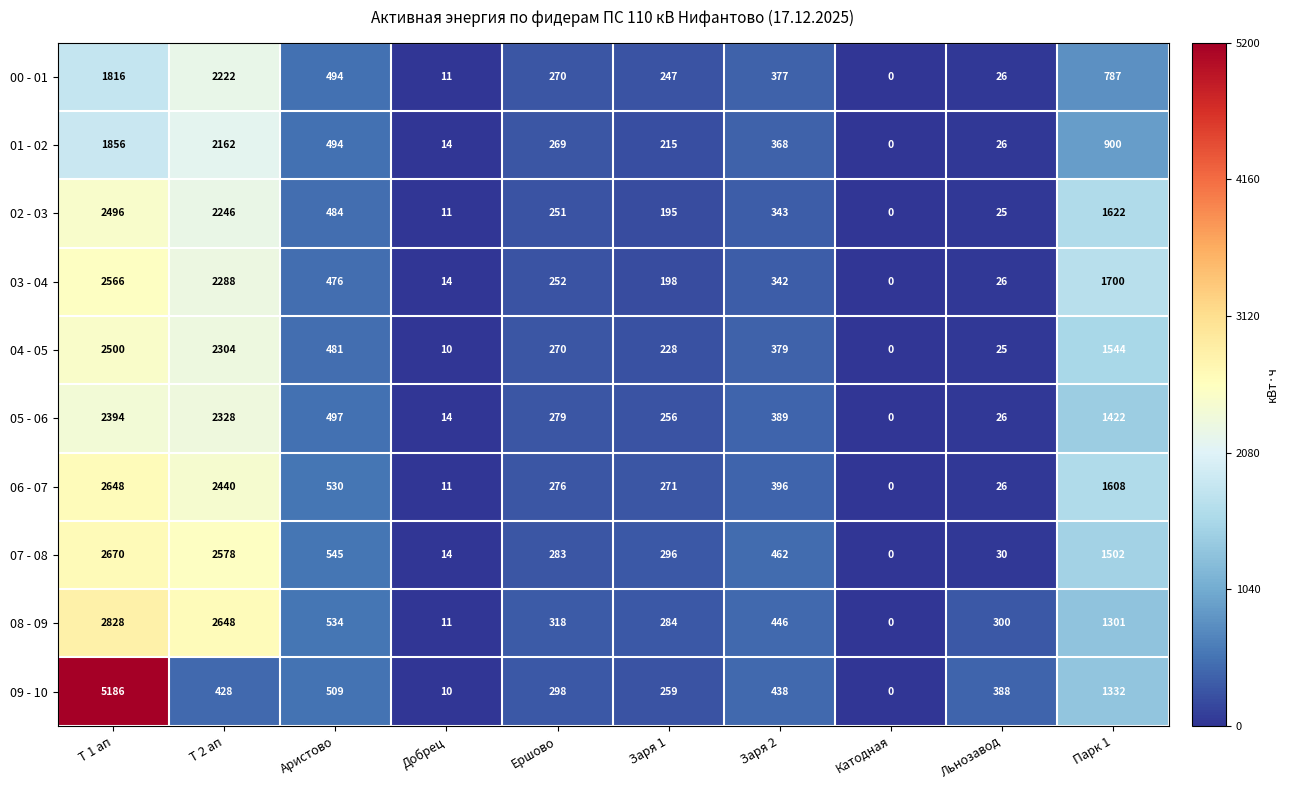

What is the average value of the 09 - 10 series?

885